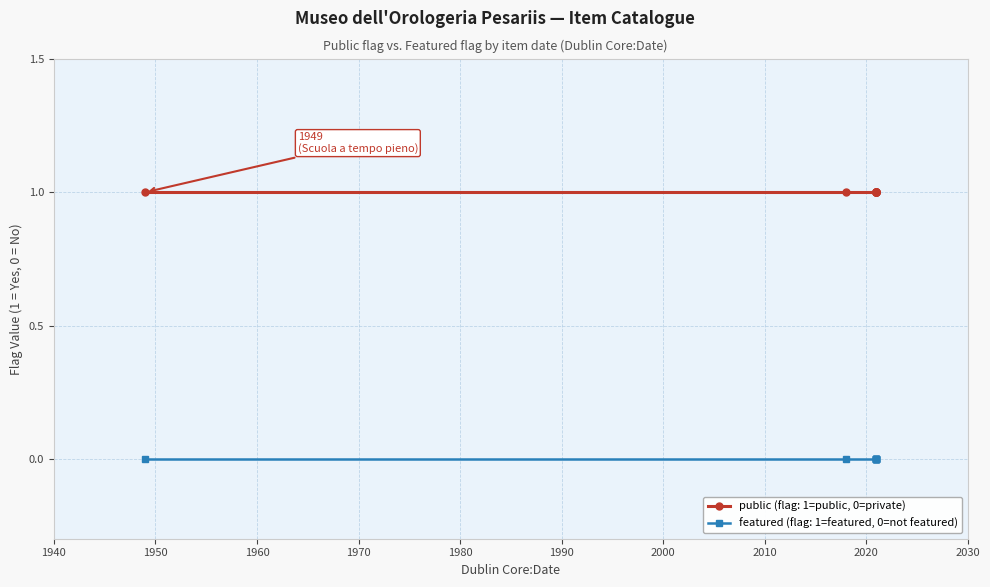

True or false: featured and public cross at least once.

False